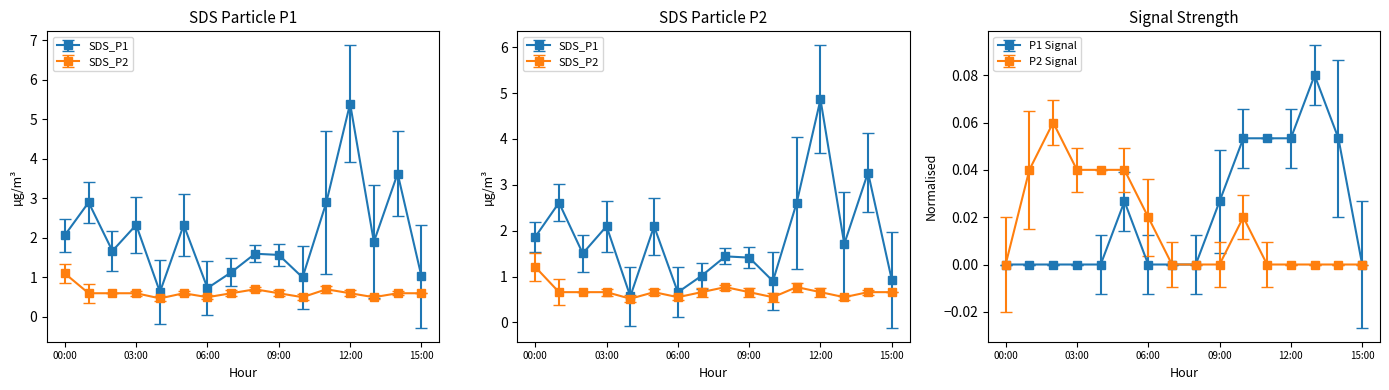

Where is the first local minimum for SDS_P2?

04:00